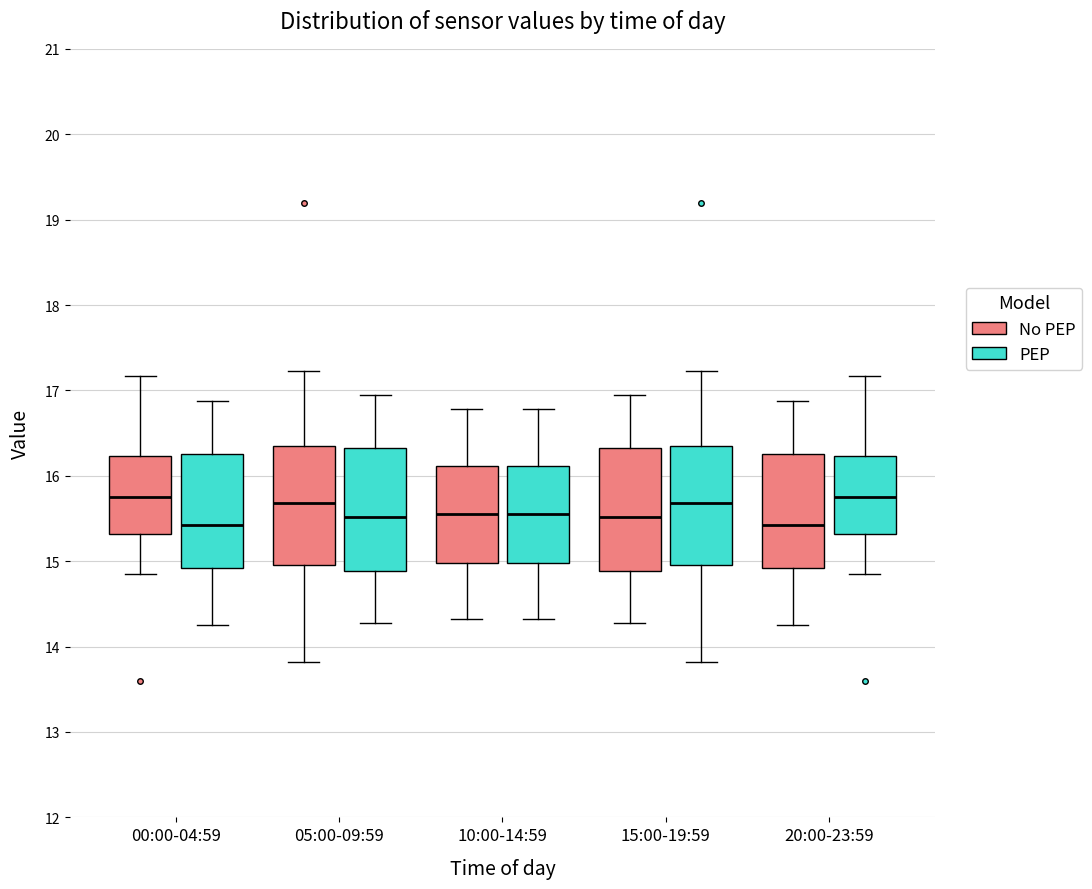

Reading left to right, read every box against the y-axis: the position of its median line, the range the box covers, and the ends of its whiskers. The values are not printed on the chart, so give them approximately, as read against the axis.

00:00-04:59 (No PEP): median 15.8, box 15.3 to 16.2, whiskers 14.9 to 17.2
00:00-04:59 (PEP): median 15.4, box 14.9 to 16.3, whiskers 14.3 to 16.9
05:00-09:59 (No PEP): median 15.7, box 15.0 to 16.4, whiskers 13.8 to 17.2
05:00-09:59 (PEP): median 15.5, box 14.9 to 16.3, whiskers 14.3 to 17.0
10:00-14:59 (No PEP): median 15.6, box 15.0 to 16.1, whiskers 14.3 to 16.8
10:00-14:59 (PEP): median 15.6, box 15.0 to 16.1, whiskers 14.3 to 16.8
15:00-19:59 (No PEP): median 15.5, box 14.9 to 16.3, whiskers 14.3 to 17.0
15:00-19:59 (PEP): median 15.7, box 15.0 to 16.4, whiskers 13.8 to 17.2
20:00-23:59 (No PEP): median 15.4, box 14.9 to 16.3, whiskers 14.3 to 16.9
20:00-23:59 (PEP): median 15.8, box 15.3 to 16.2, whiskers 14.9 to 17.2